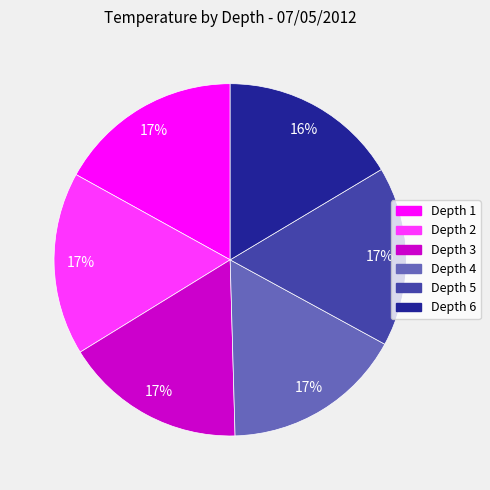

To the nearest percent, what percentage of the pie is Depth 4?

17%